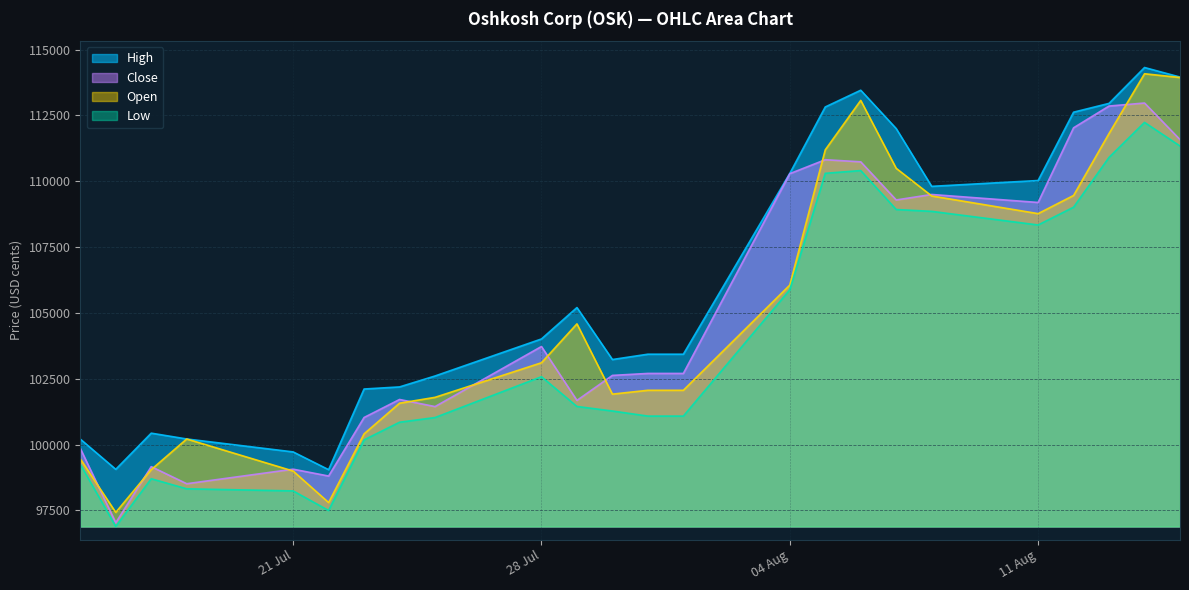

What are all the series names shown in the legend?

High, Close, Open, Low